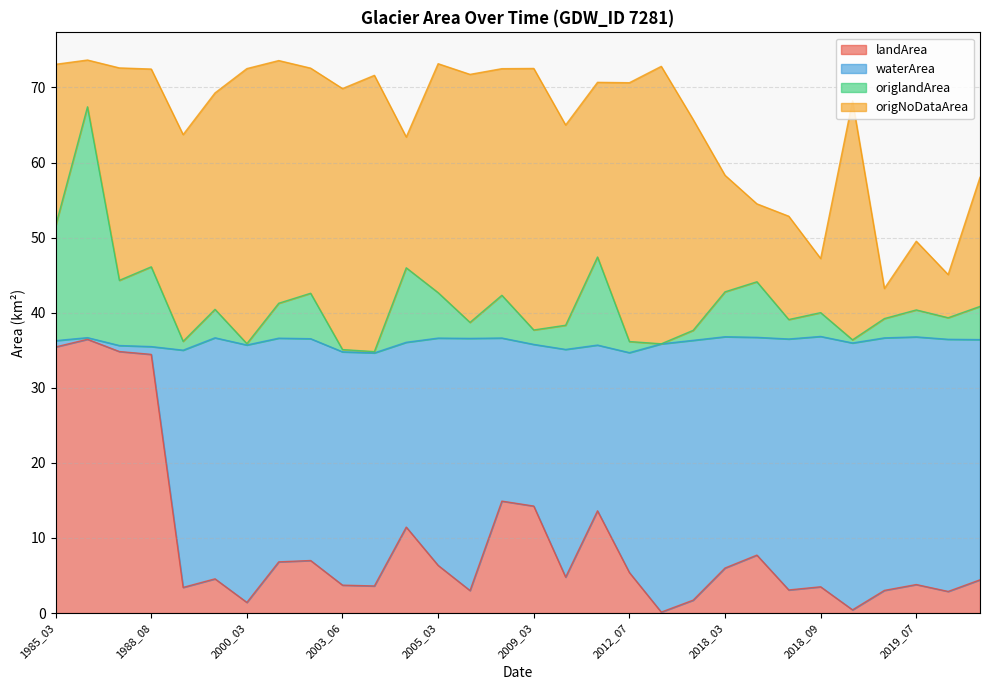

True or false: landArea and origlandArea intersect in this chart.

False